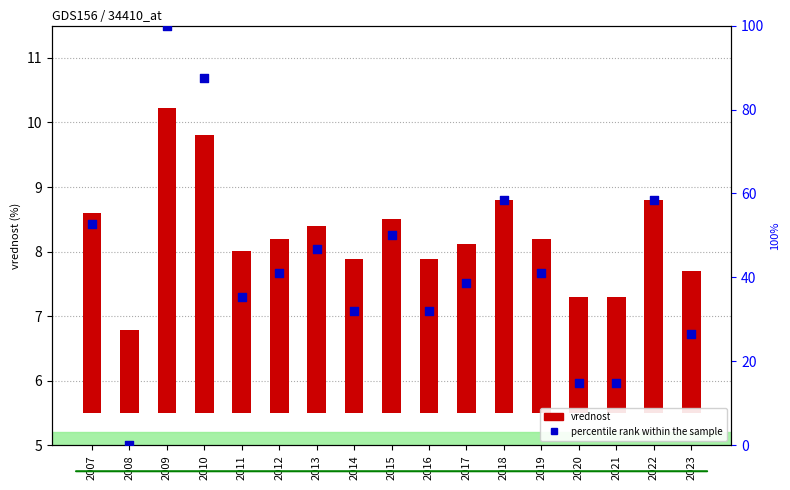

Is the value of vrednost at 2021 greater than the value of percentile rank within the sample at 2012?

No